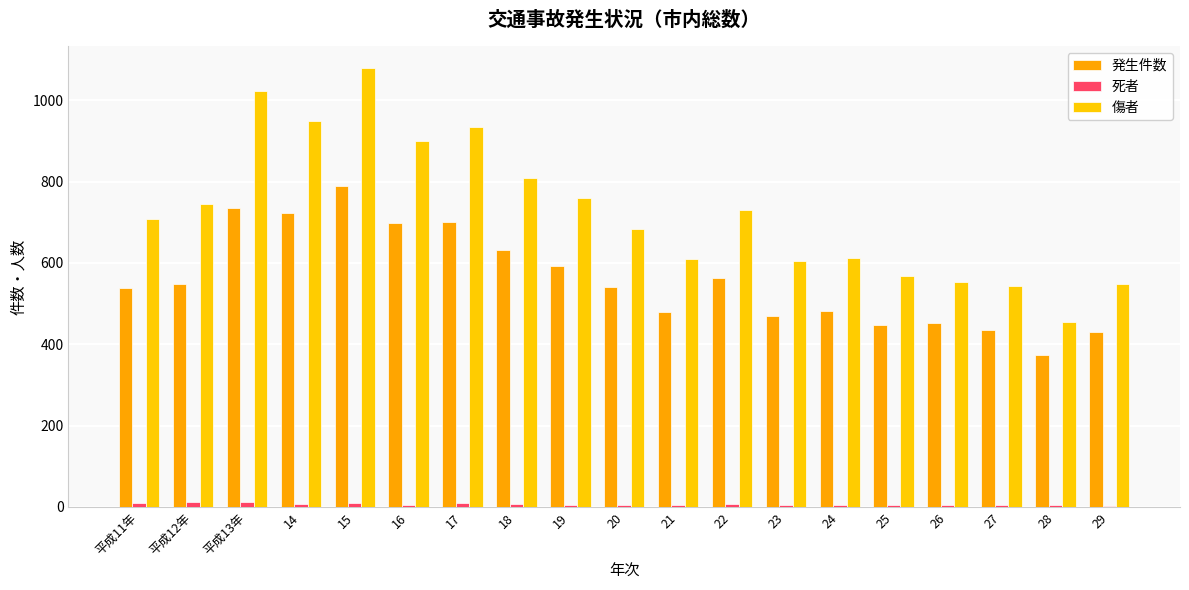

Between 18 and 20, which series saw the biggest shift?

傷者